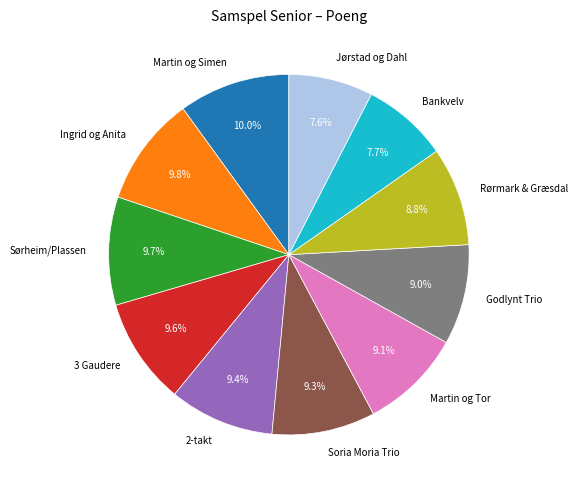

Between Soria Moria Trio and Bankvelv, which is larger?

Soria Moria Trio